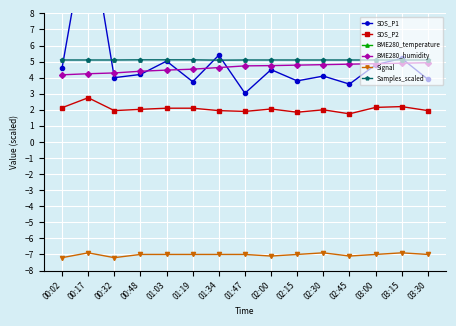

What is the label of the 9th point from the left?

02:00